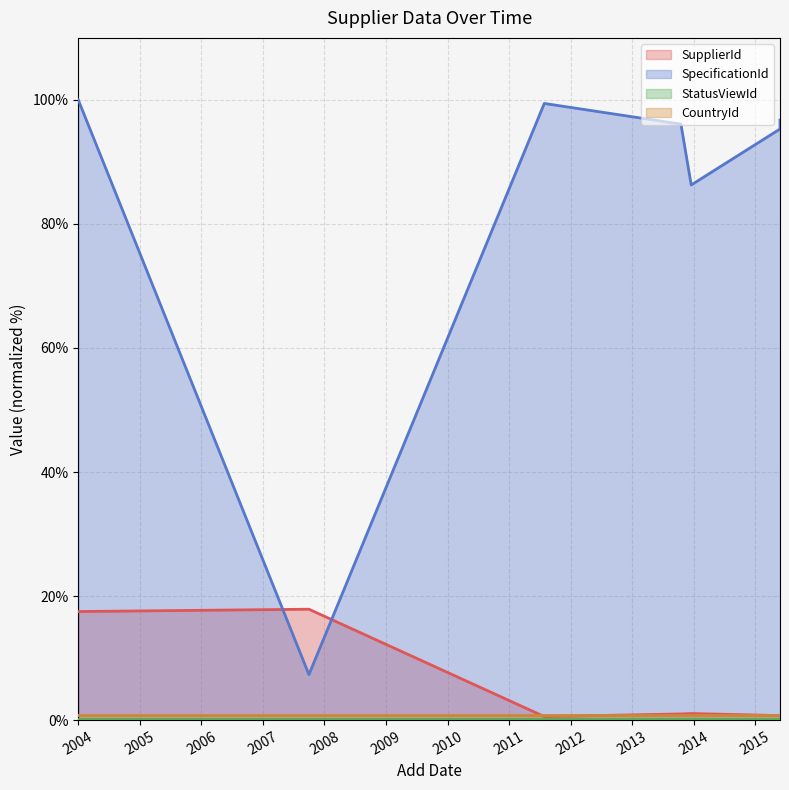

At which category is the sum across all series the highest?

2004